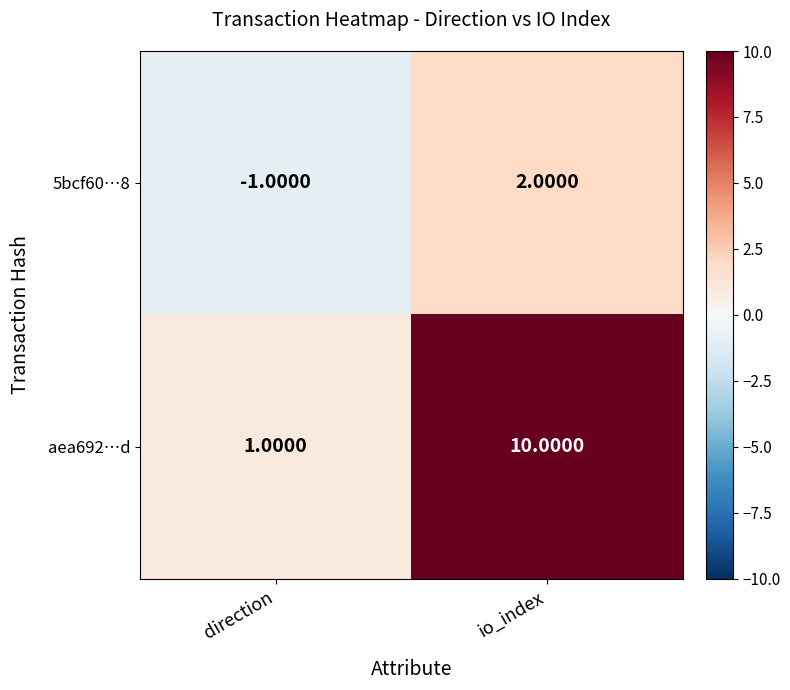

Which label corresponds to the largest value in the chart?

io_index